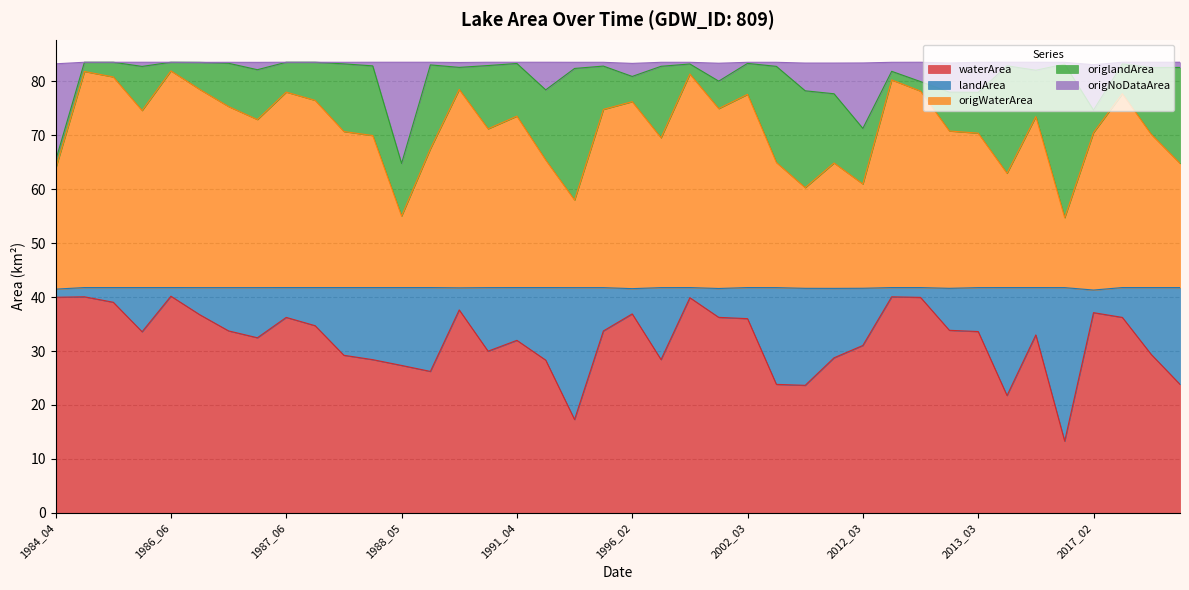

True or false: origlandArea and landArea cross at least once.

False